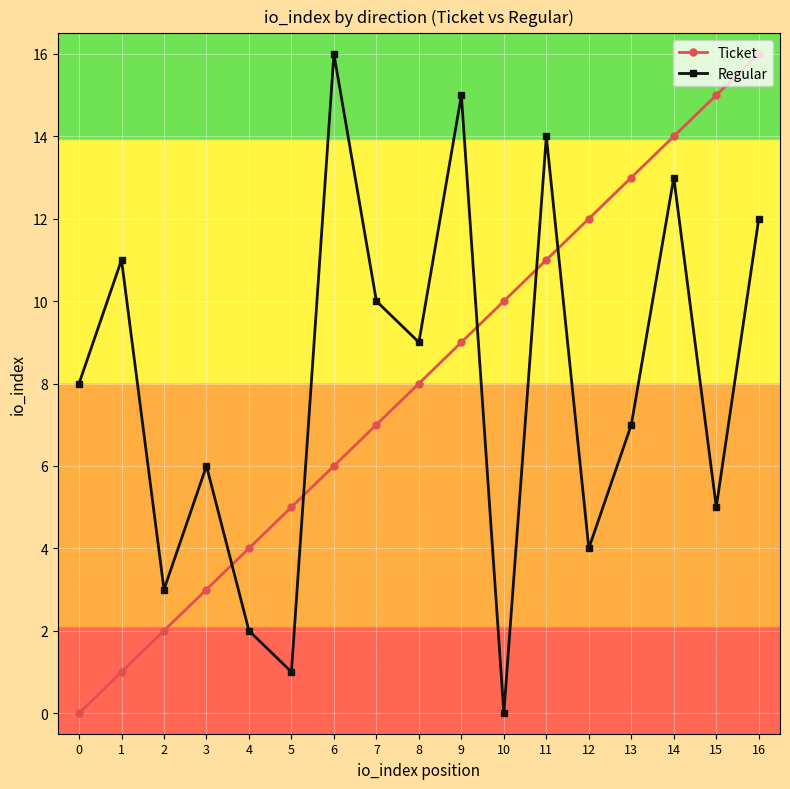

Between 11 and 13, which series saw the biggest shift?

Regular